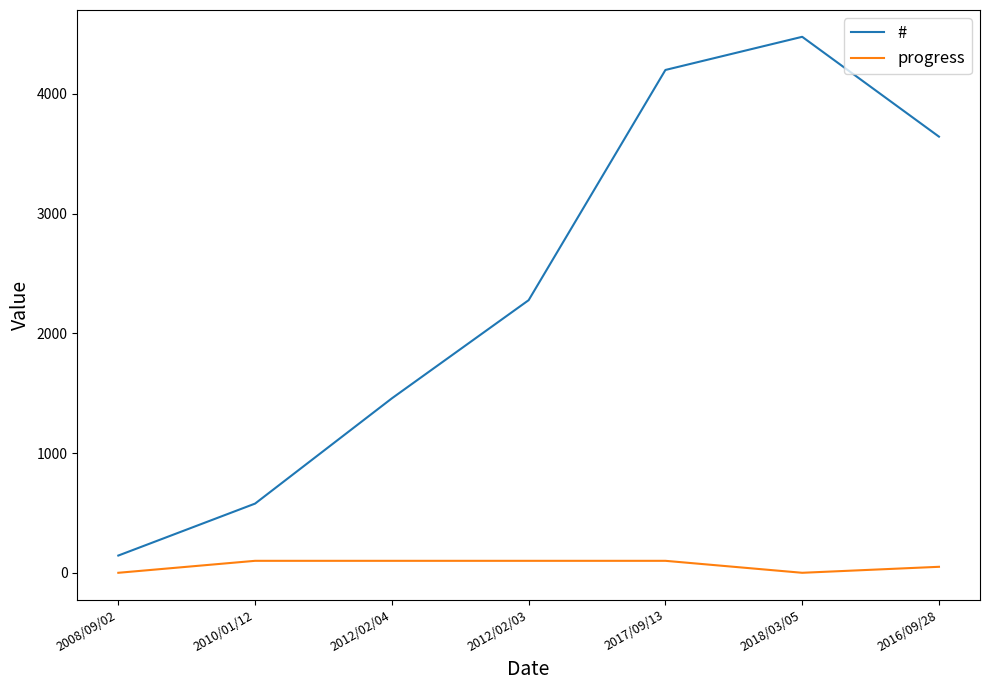

Rank the series by their maximum value, from lowest to highest.

progress, #